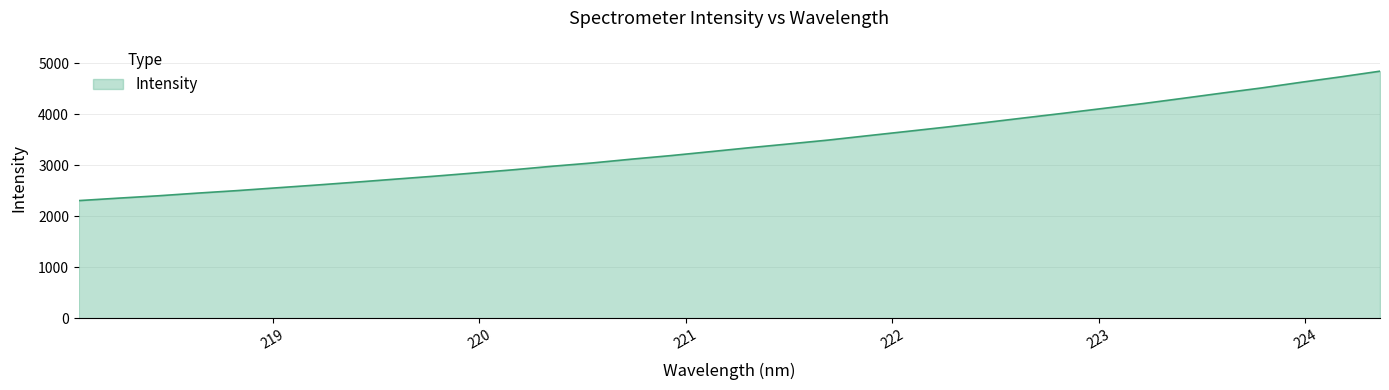

What is the smallest value displayed?

2307.4